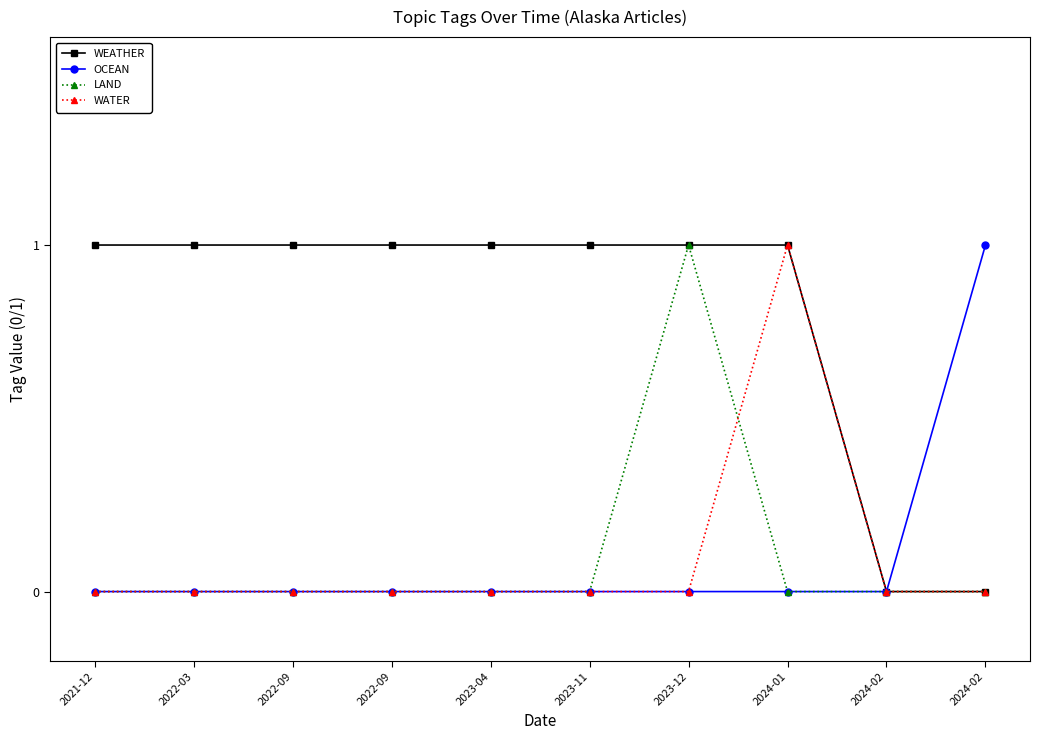

What are all the series names shown in the legend?

WEATHER, OCEAN, LAND, WATER